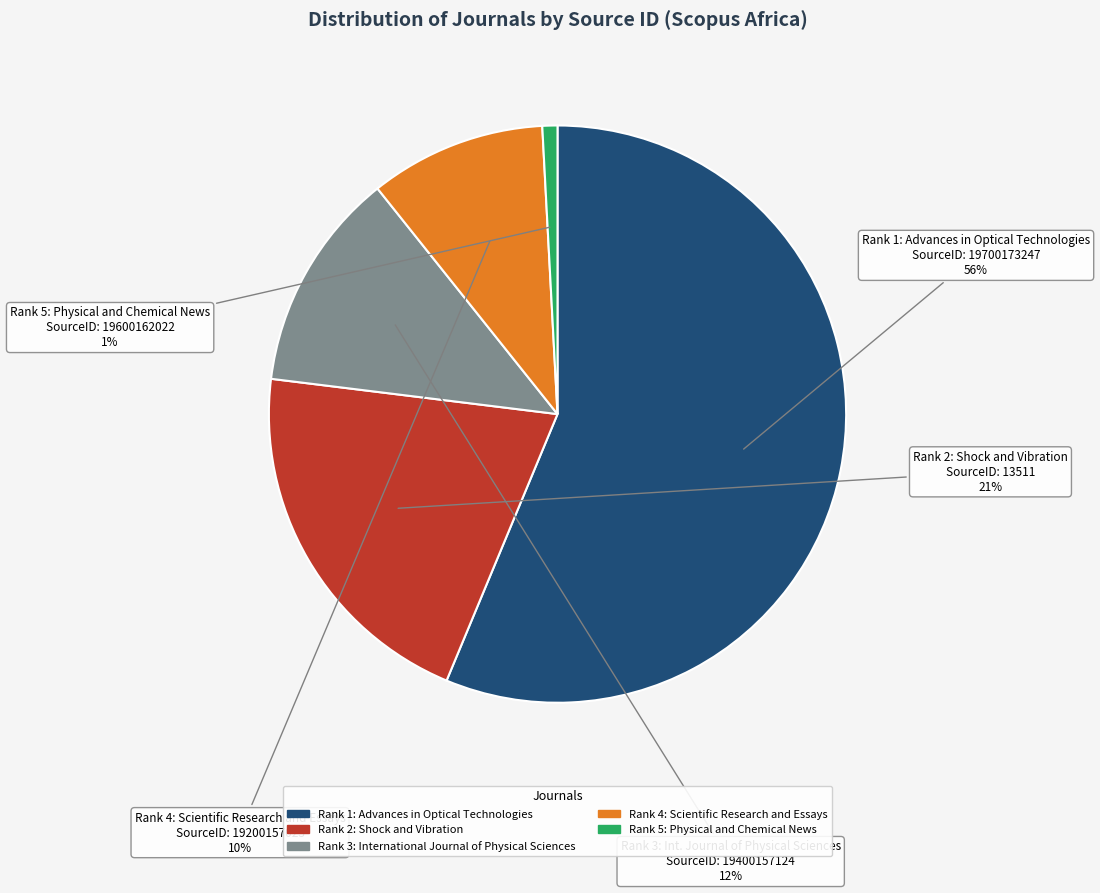

Is there a majority slice in this chart?

Yes